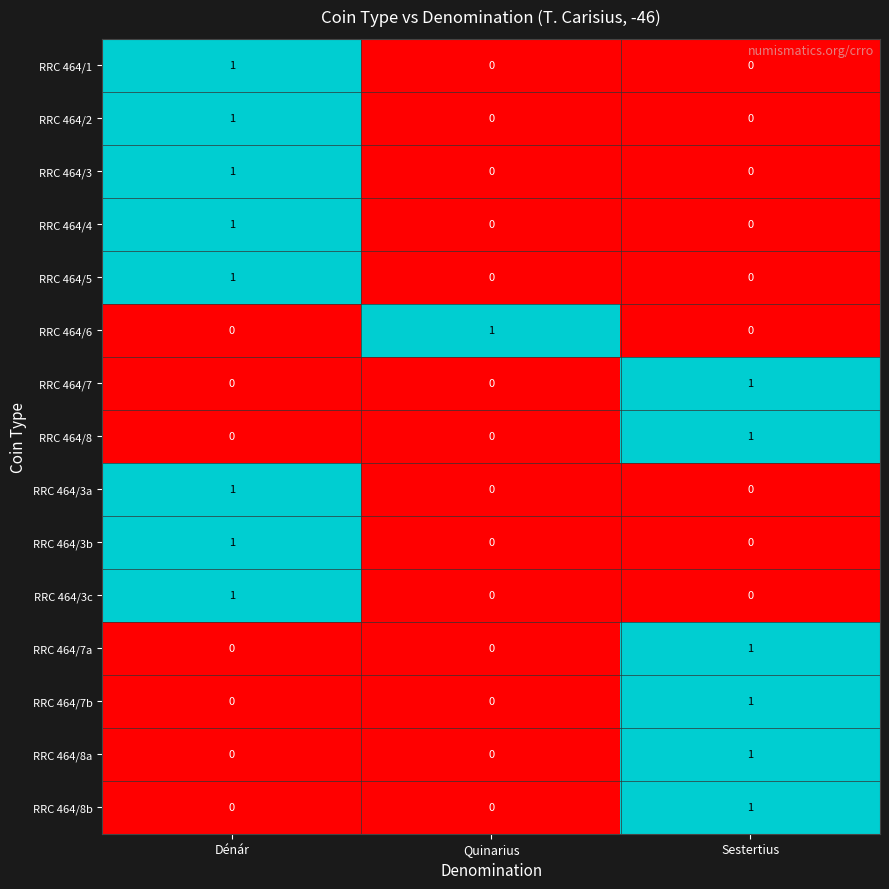

Which category has the highest value in the RRC 464/7b series?

Sestertius